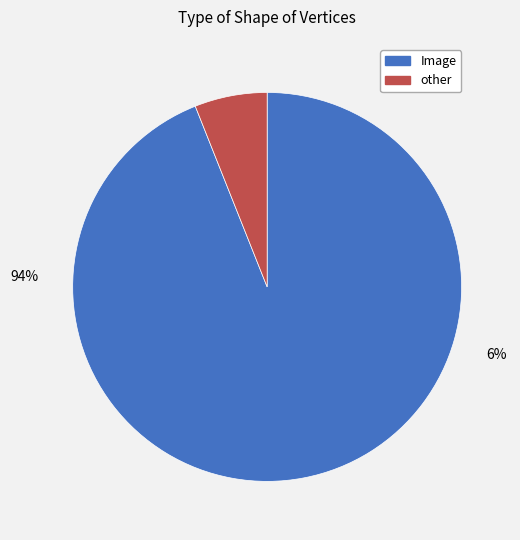

How many slices are in this pie chart?

2